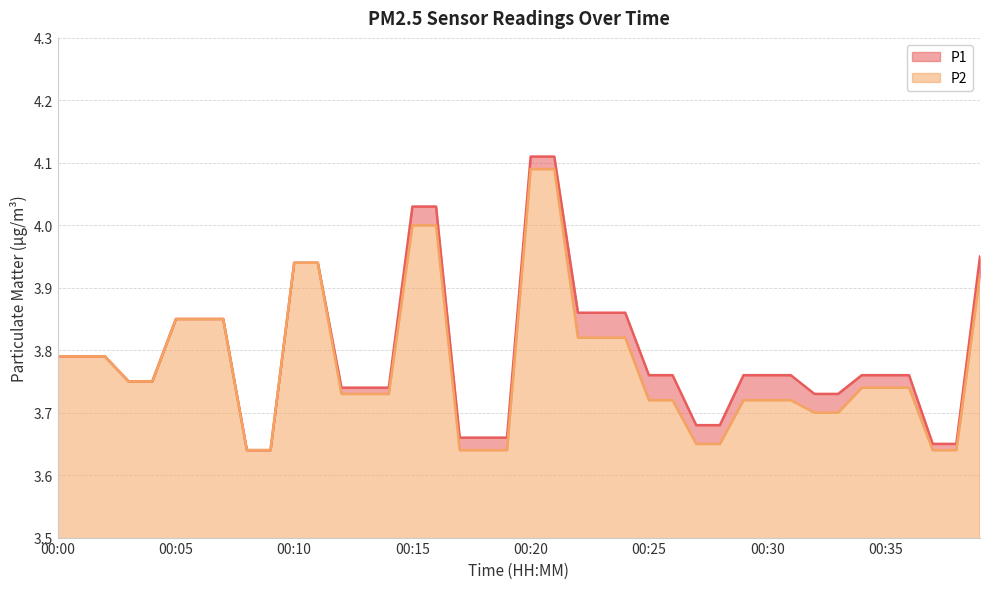

Which has a higher value, 00:28 or 00:22?

00:22